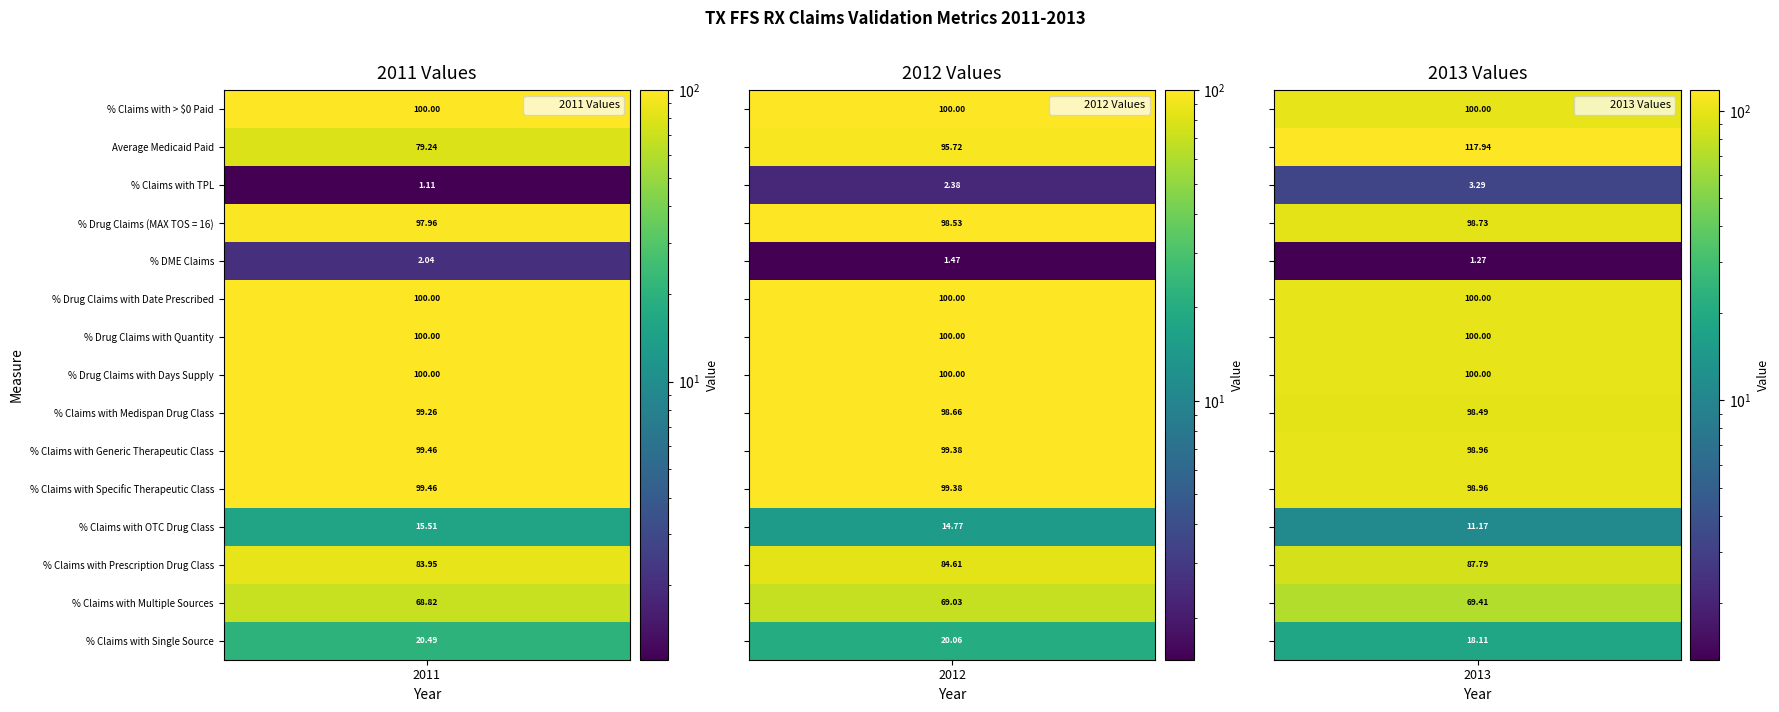

True or false: % Drug Claims with Date Prescribed has a value of 65.6 at 2.

False